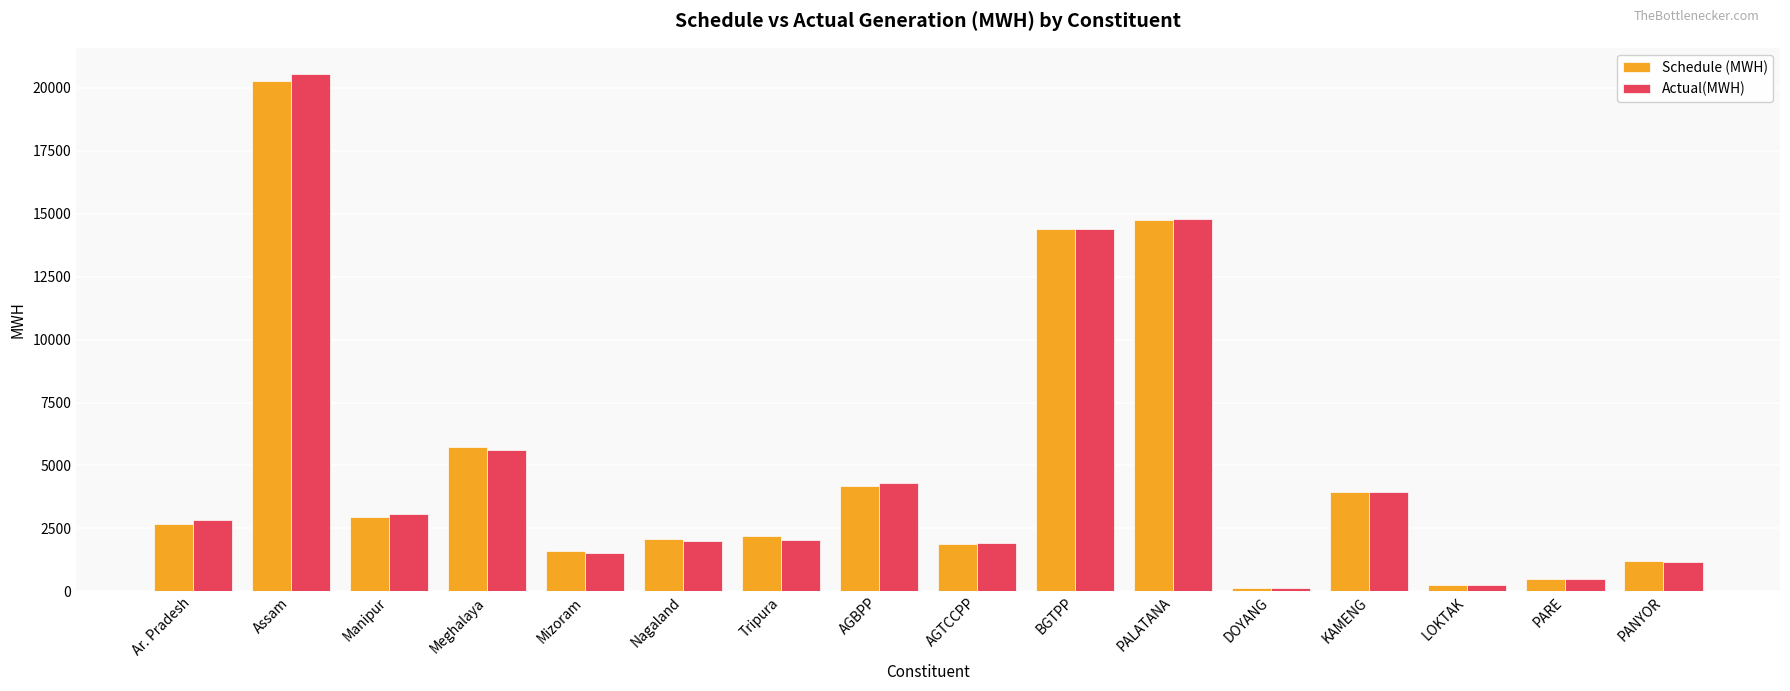

Which category has the highest value across all series?

Assam